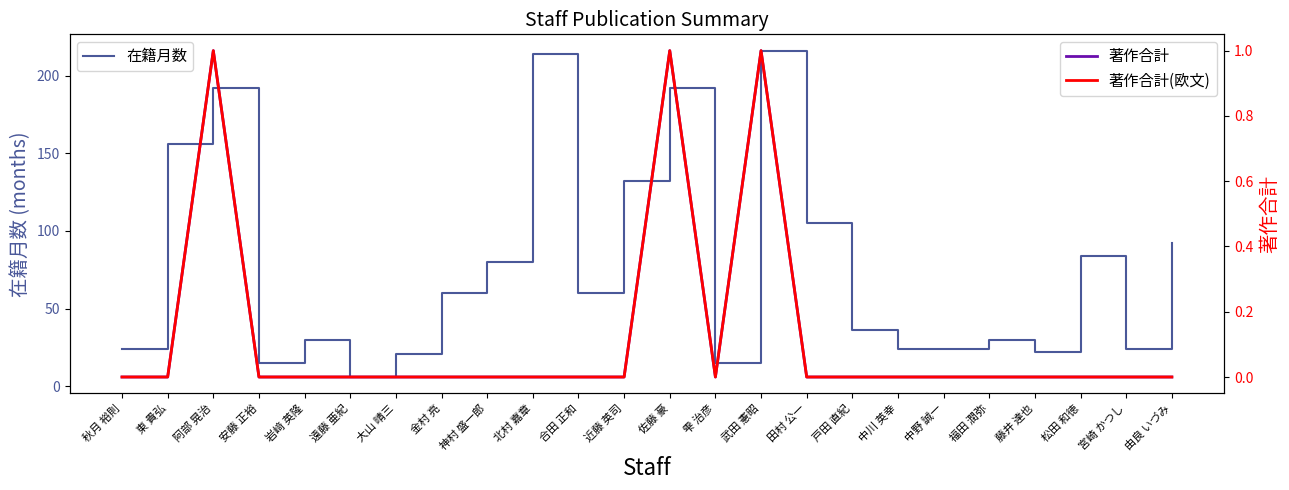

True or false: 著作合計(欧文) and 著作合計 intersect in this chart.

False